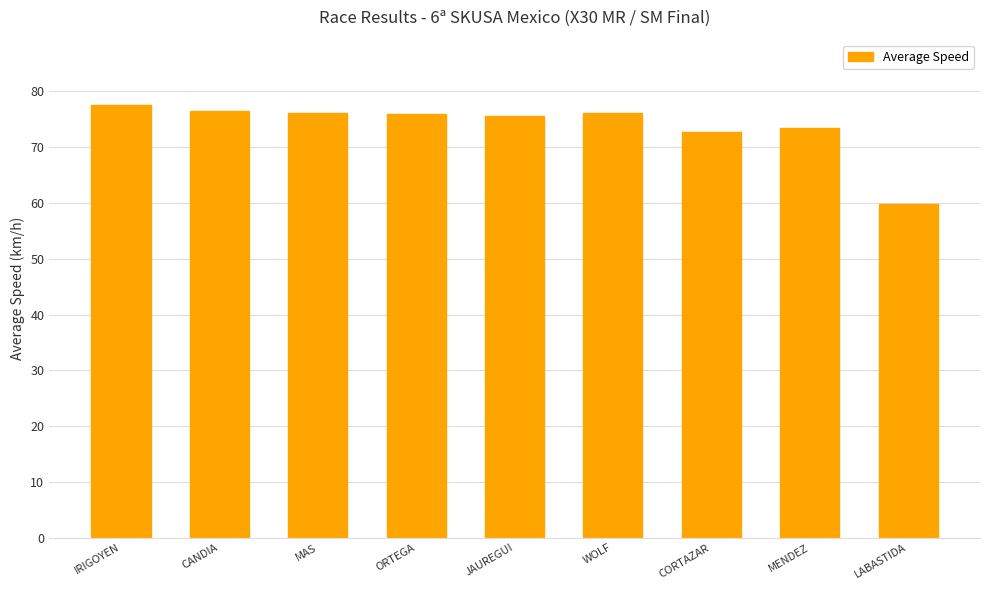

The value at WOLF is 76.1. True or false?

True